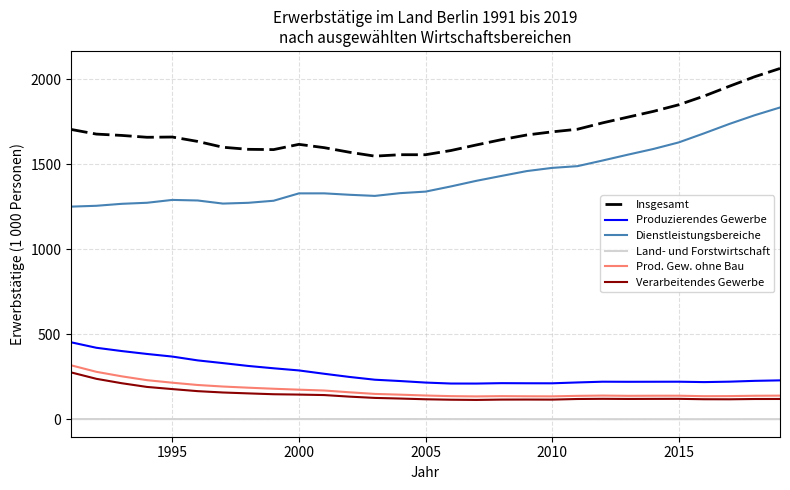

True or false: Land- und Forstwirtschaft has more than 2 points higher than both neighbors.

True